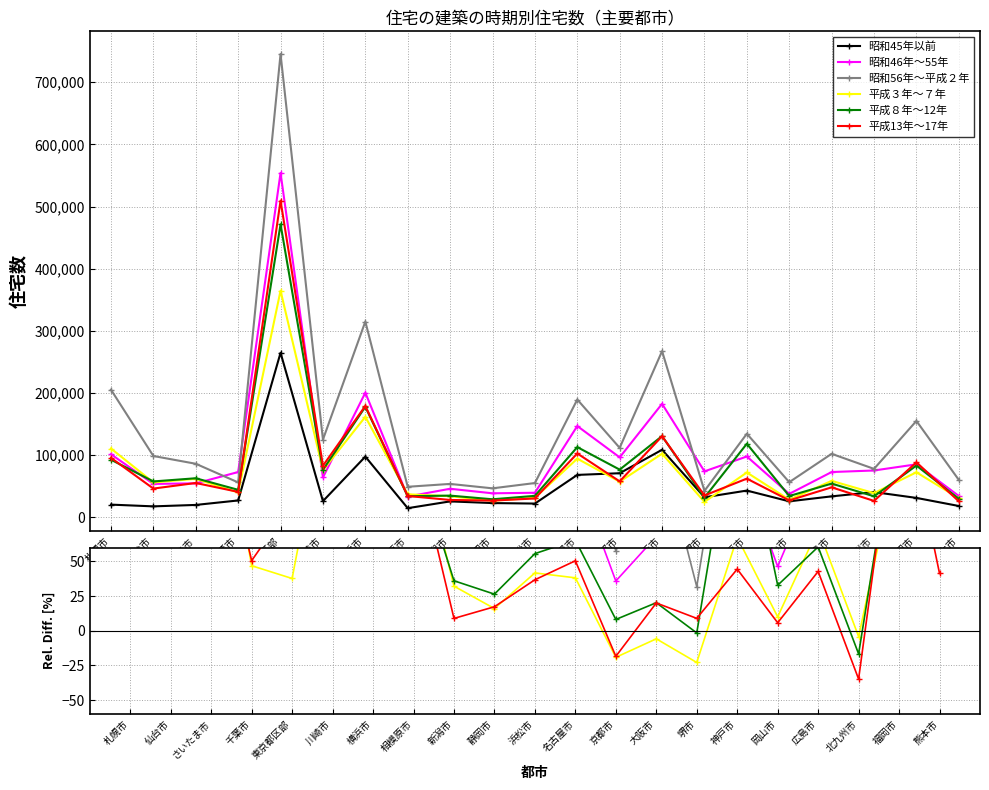

How many series are shown in this chart?

6